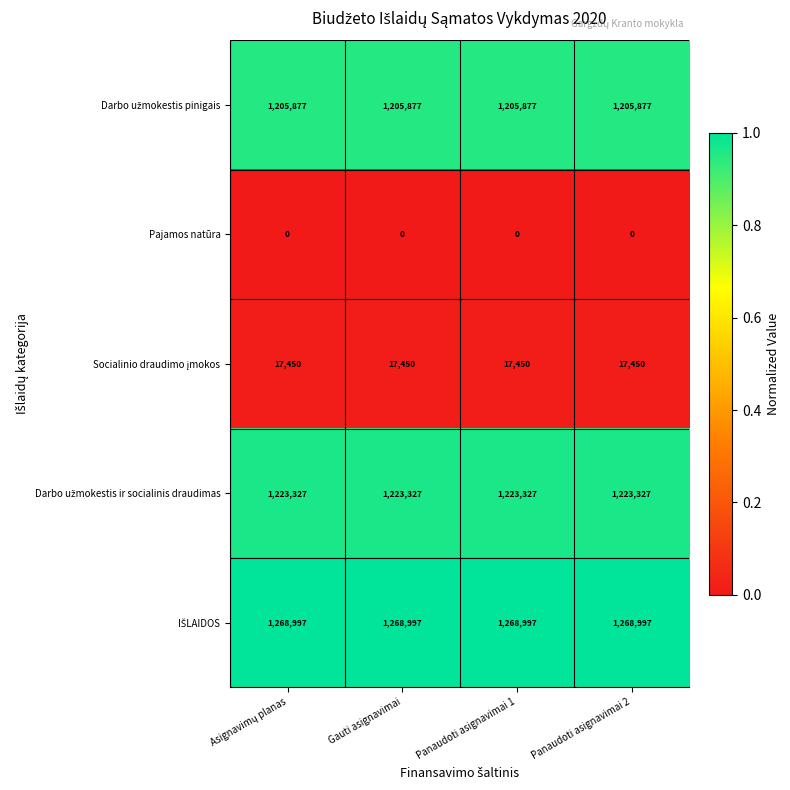

What is the maximum value shown in the chart?

1268997